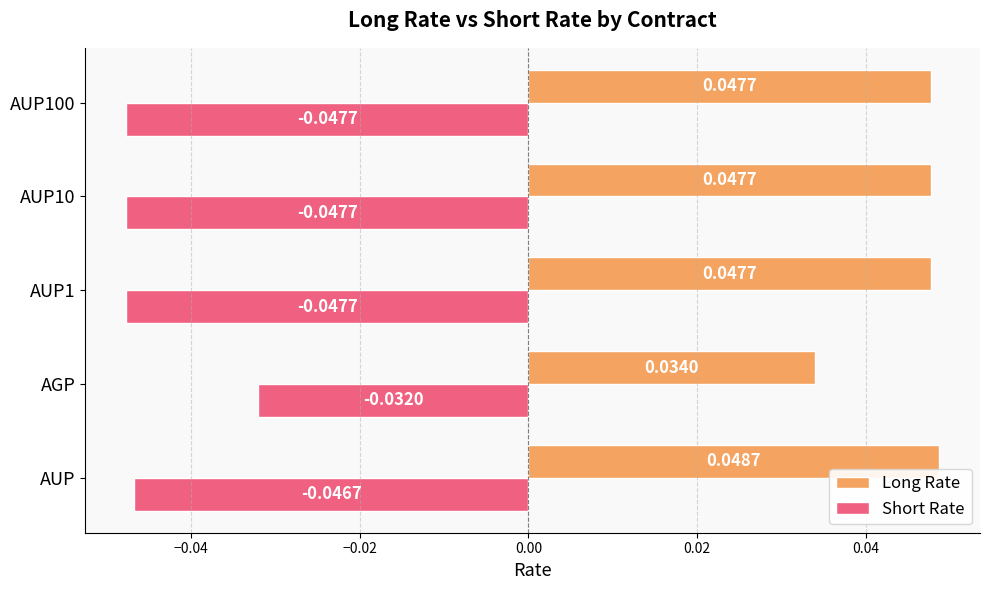

Which series changed the most between AGP and AUP10?

Short Rate